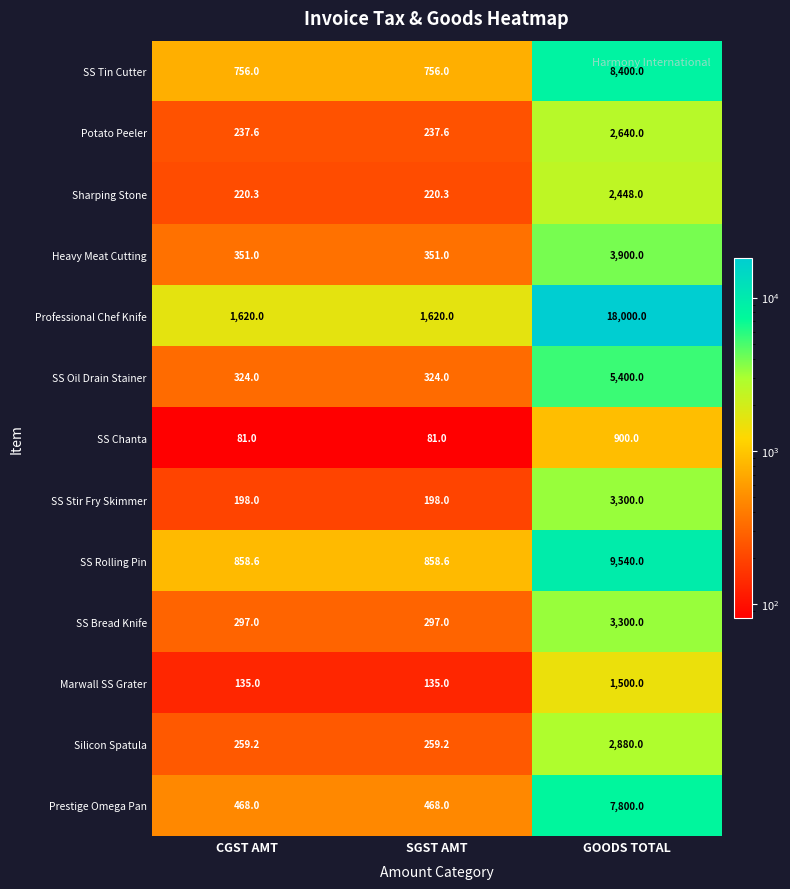

Which series has the largest total across all categories?

Professional Chef Knife